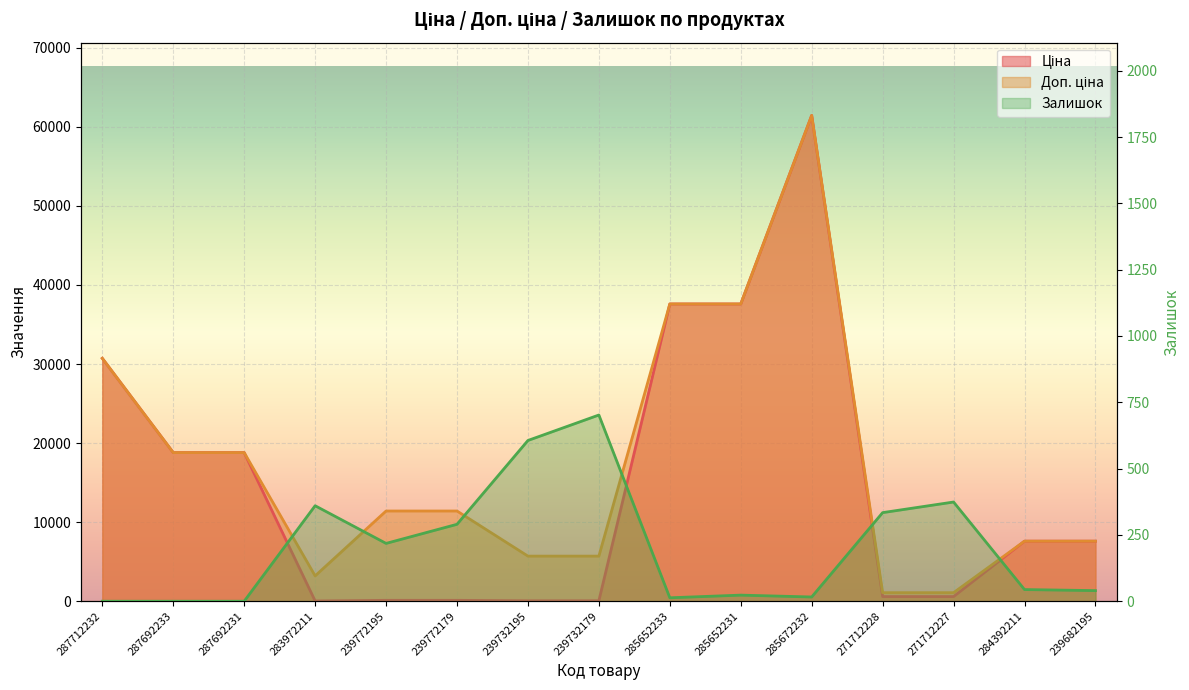

Reading left to right, what are all the values shown in this chart?

Ціна: 287712232=30717.1	287692233=18796.8	287692231=18796.8	283972211=32.0	239772195=114.1	239772179=114.1	239732195=57.0	239732179=57.0	285652233=37593.6	285652231=37593.6	285672232=61434.3	271712228=589.9	271712227=589.9	284392211=7596.5	239682195=7596.5
Доп. ціна: 287712232=30717.1	287692233=18796.8	287692231=18796.8	283972211=3205.0	239772195=11410.0	239772179=11410.0	239732195=5705.0	239732179=5705.0	285652233=37593.6	285652231=37593.6	285672232=61434.3	271712228=1081.7	271712227=1081.7	284392211=7596.5	239682195=7596.5
Залишок: 287712232=0.0	287692233=0.0	287692231=0.0	283972211=360.0	239772195=218.0	239772179=290.0	239732195=606.0	239732179=702.0	285652233=13.0	285652231=23.0	285672232=16.0	271712228=334.0	271712227=374.0	284392211=44.0	239682195=40.0